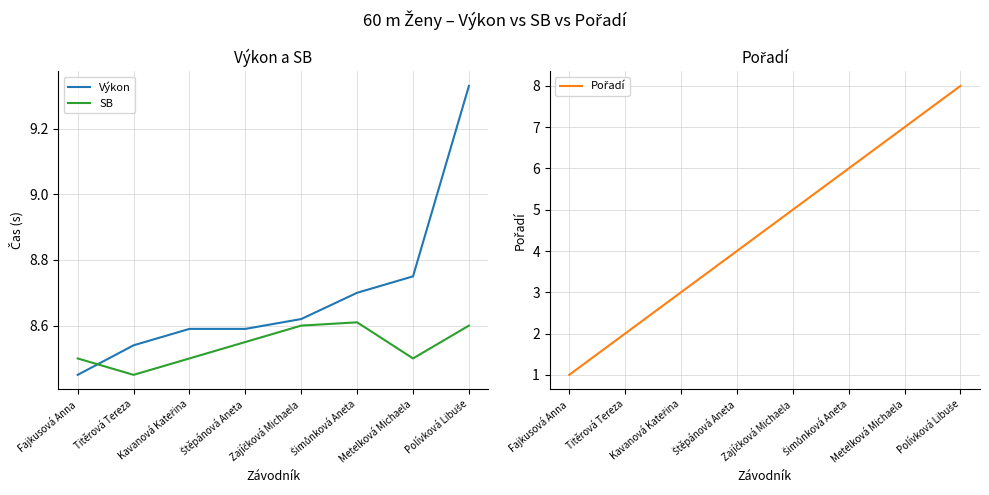

Rank the series at Metelková Michaela from highest to lowest value.

Výkon, SB, Pořadí